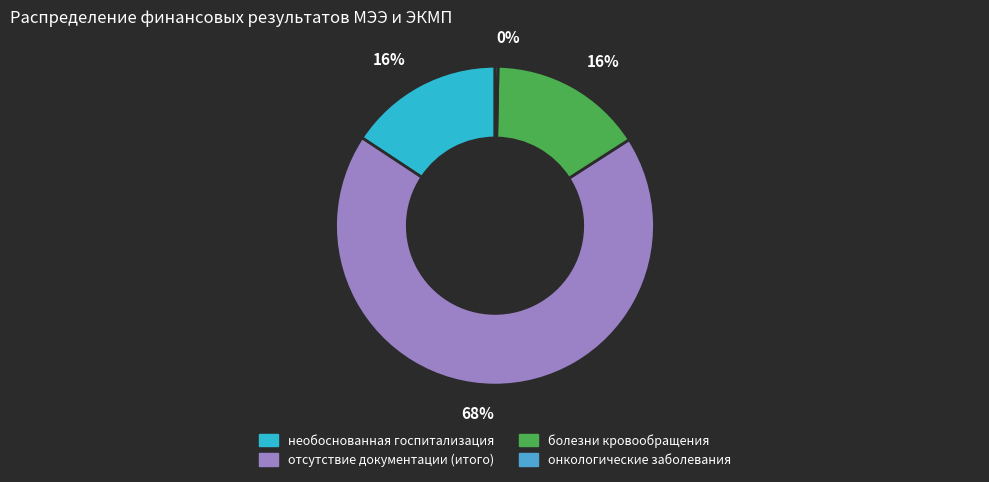

Is there any slice that represents more than half of the pie?

Yes